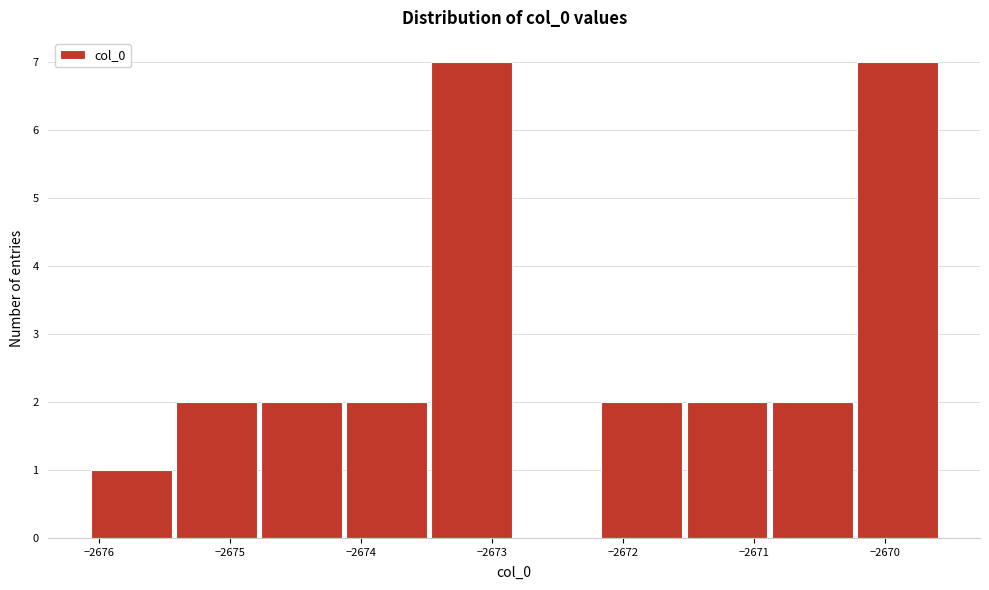

Reading left to right, list every bar in this chart as the range it spans on the x-axis followed by its height. Neither the bar edges nor the heights are printed on the chart, so give them approximately, as read against the axes.

-2676.1 to -2675.4: 1
-2675.4 to -2674.8: 2
-2674.8 to -2674.1: 2
-2674.1 to -2673.5: 2
-2673.5 to -2672.8: 7
-2672.8 to -2672.2: 0
-2672.2 to -2671.5: 2
-2671.5 to -2670.9: 2
-2670.9 to -2670.2: 2
-2670.2 to -2669.6: 7